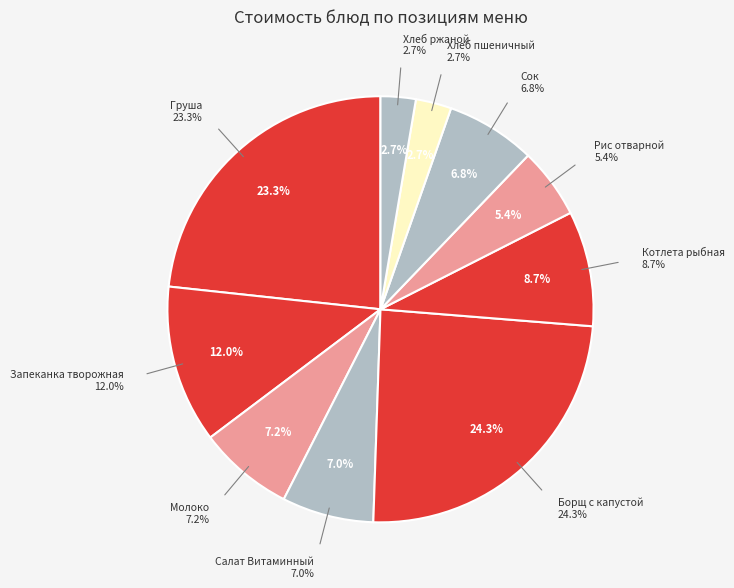

Does any single category account for the majority?

No